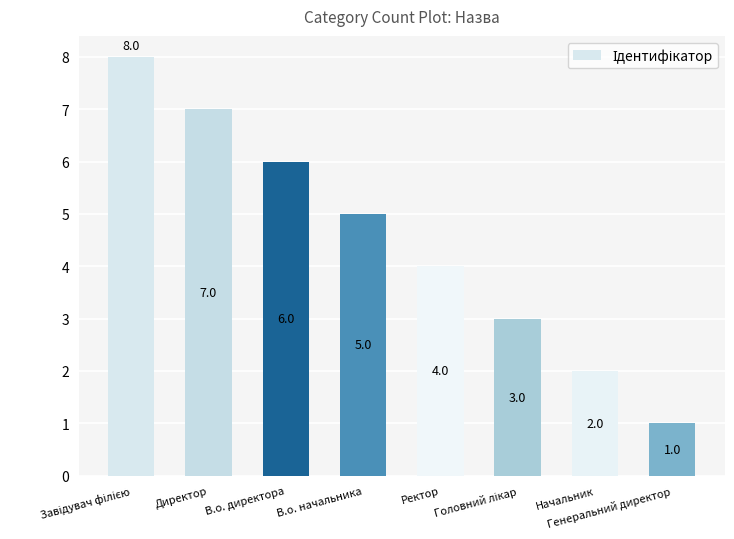

What is the greatest value displayed?

8